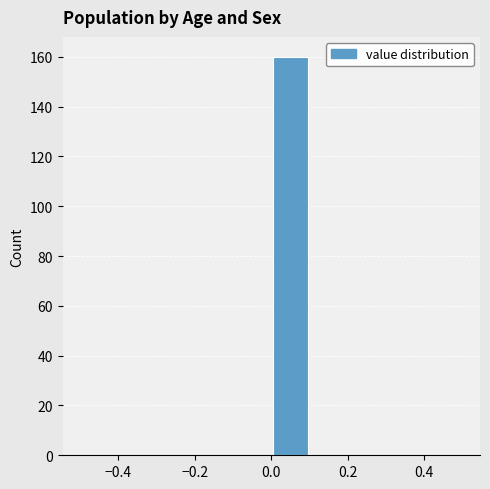

What is the height of the bar covering 0.0 to 0.1 on the x-axis? The values are not printed on the chart, so give them approximately, as read against the axis.

160